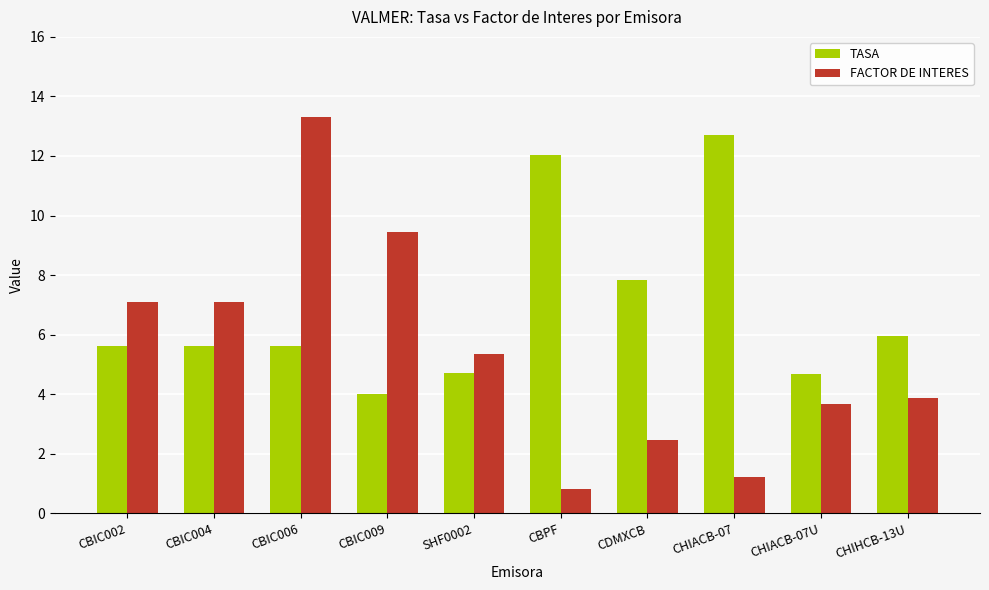

What is the difference between the highest and lowest values at CHIACB-07U?

1.0